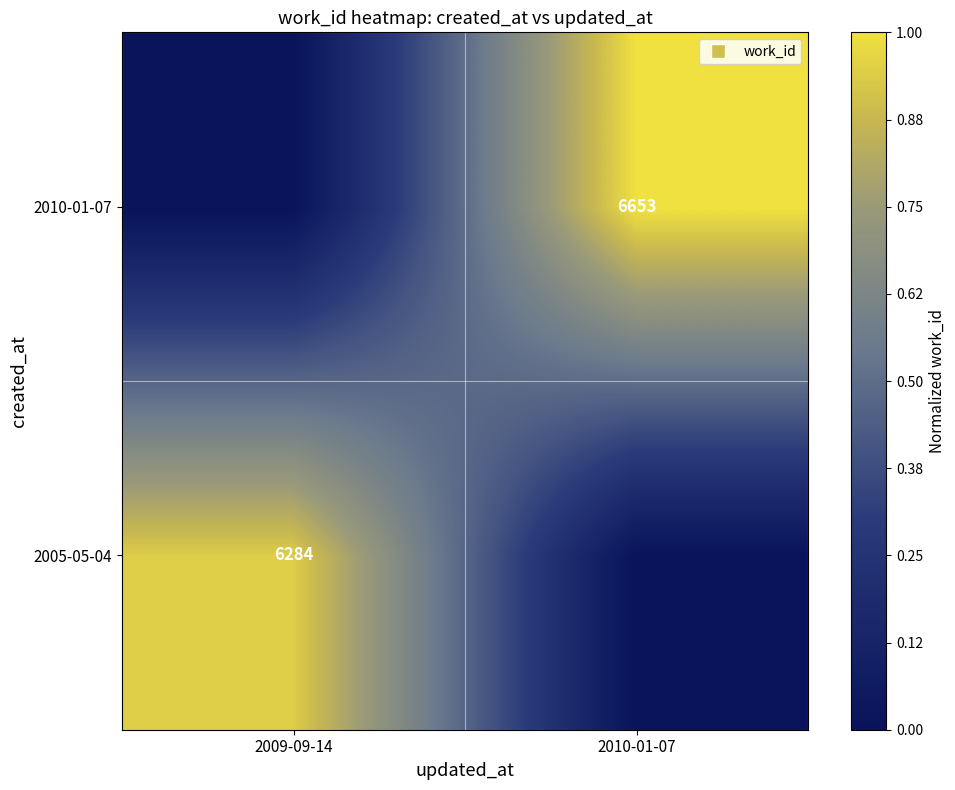

The 2010-01-07 series shows 6653 at 2010-01-07. True or false?

True